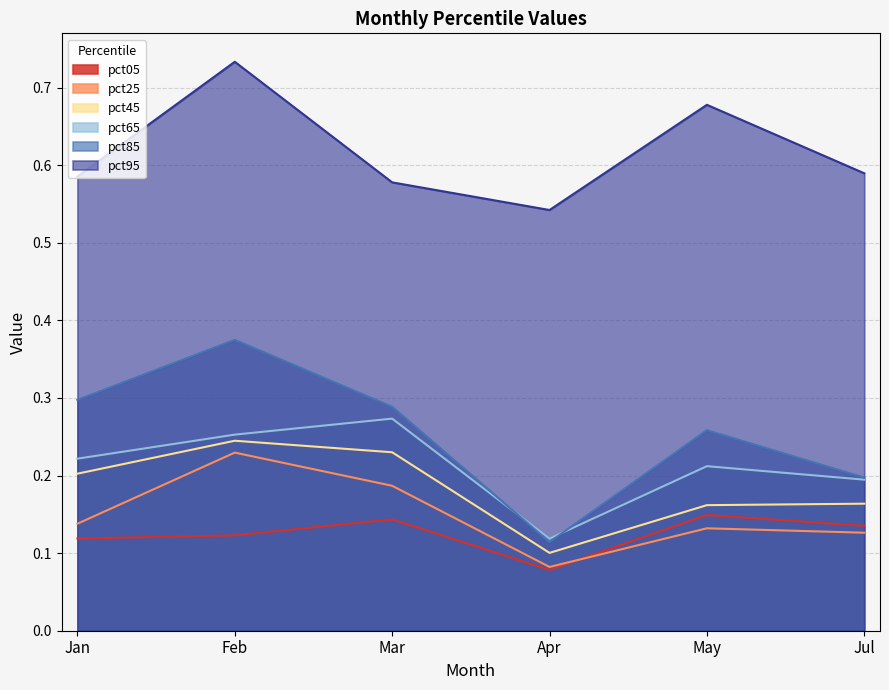

Which category has the lowest value in the pct85 series?

Apr